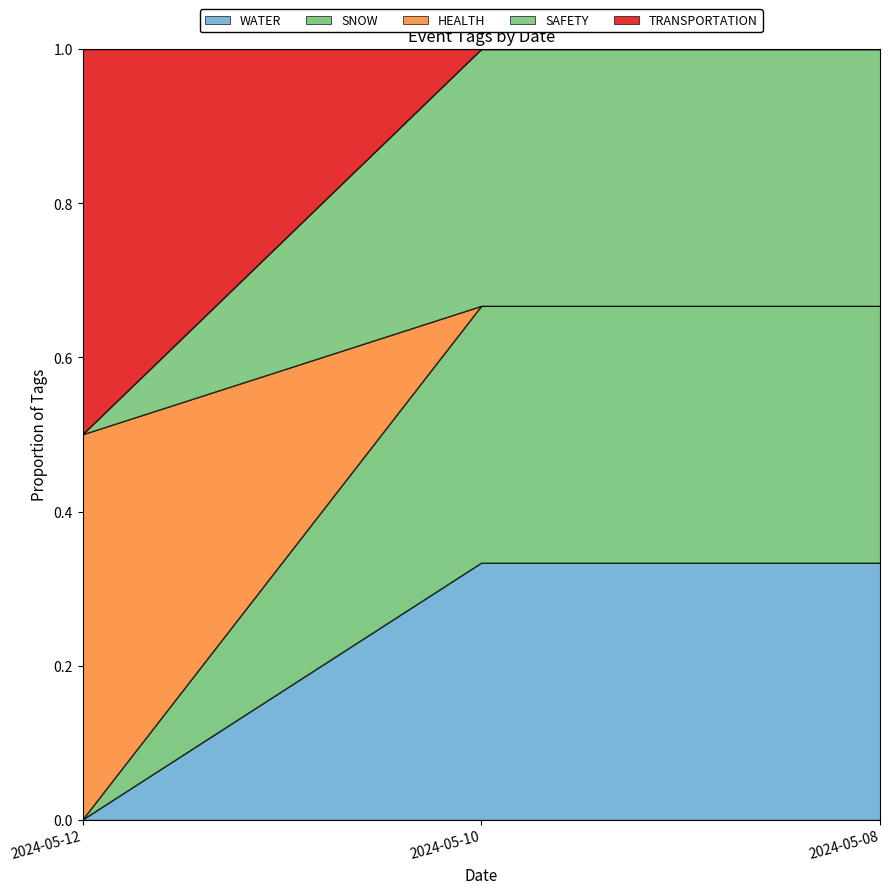

At how many categories does at least one series exceed 0?

3